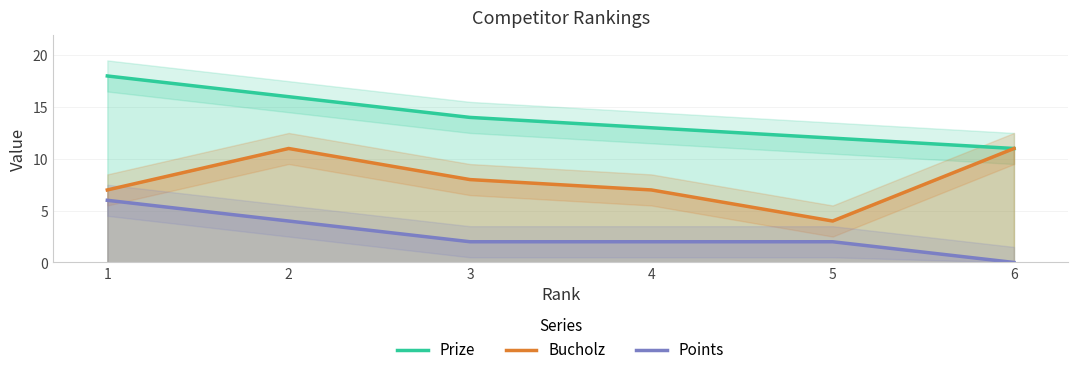

True or false: Prize and Points cross at least once.

False